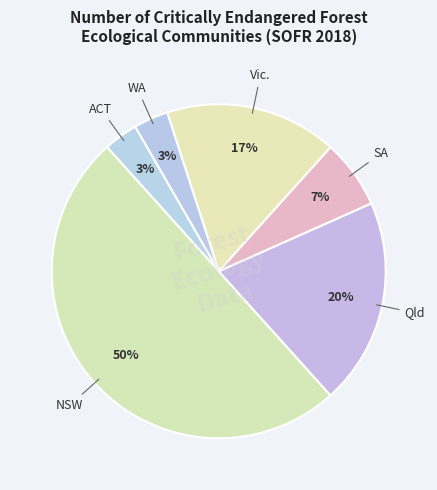

To the nearest percent, what percentage of the pie is WA?

3%